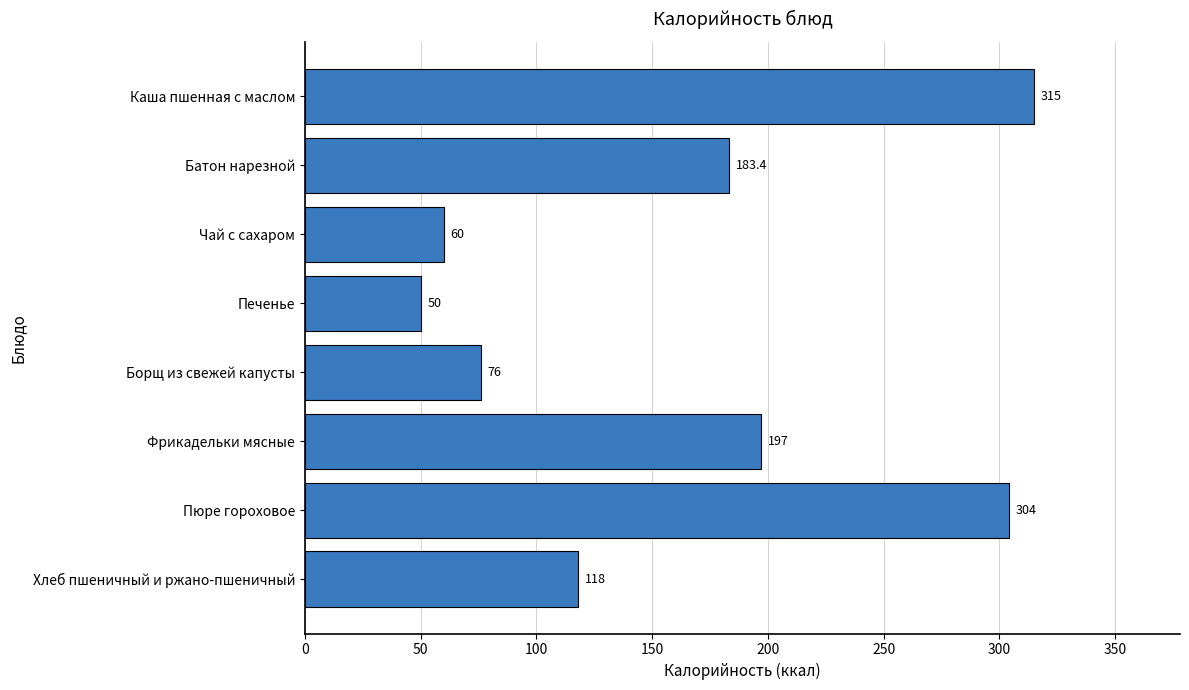

Reading top to bottom, extract all data points from this chart.

315.0	183.4	60.0	50.0	76.0	197.0	304.0	118.0